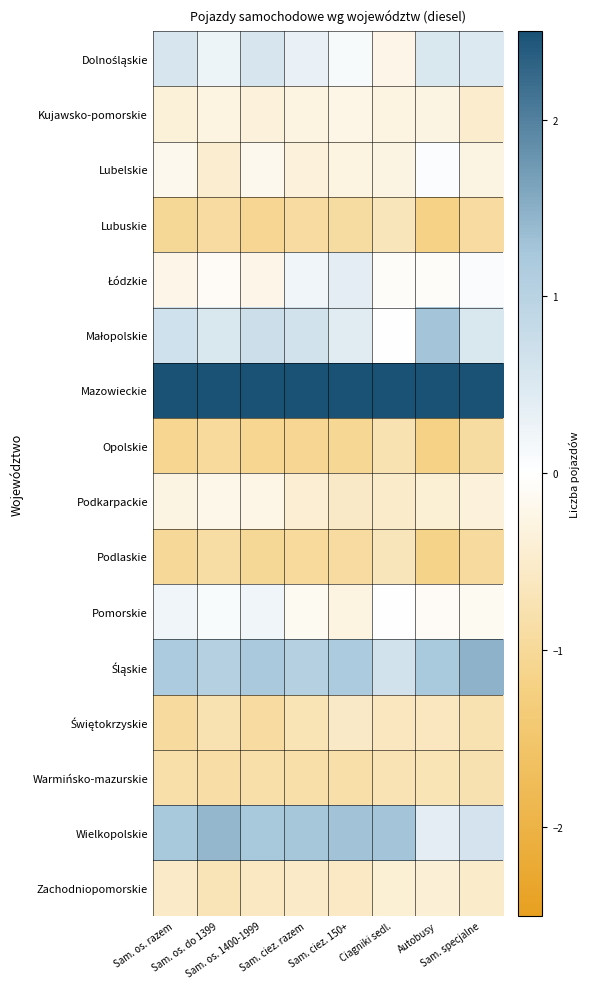

At how many categories does at least one series exceed 0?

8